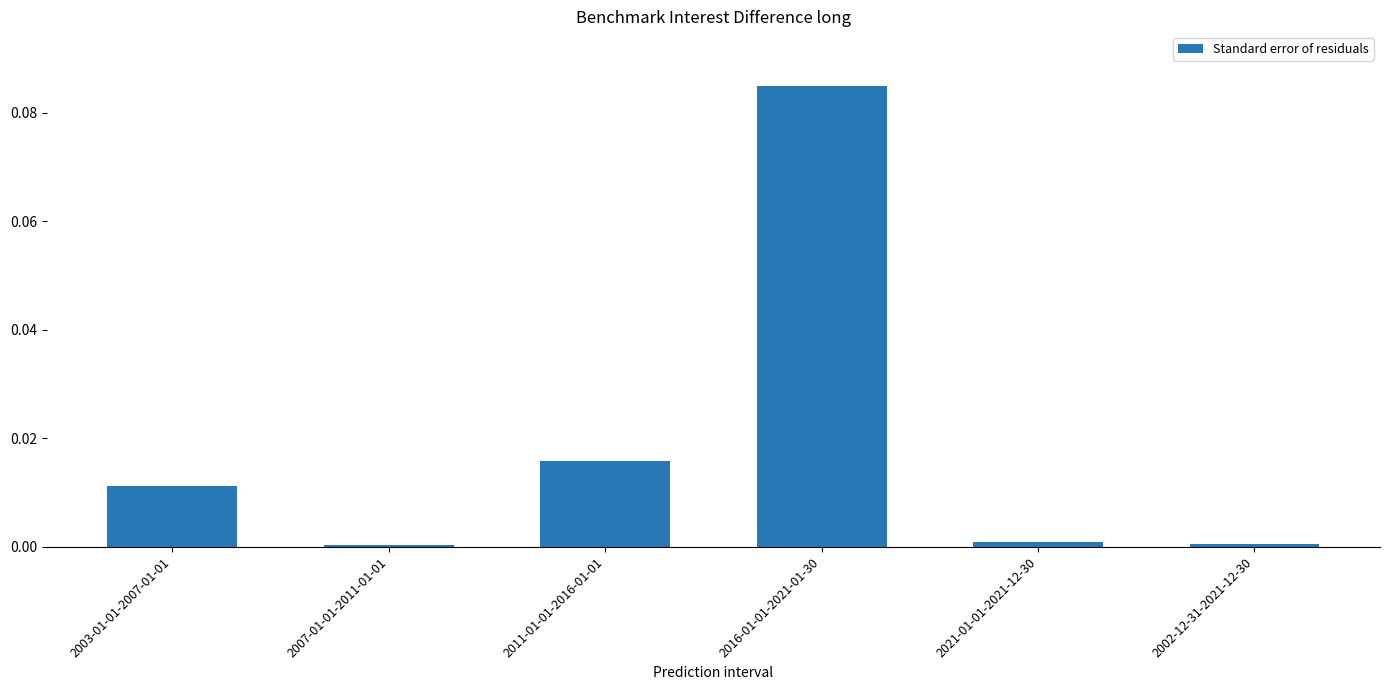

The value at 2011-01-01-2016-01-01 is 0.0. True or false?

True